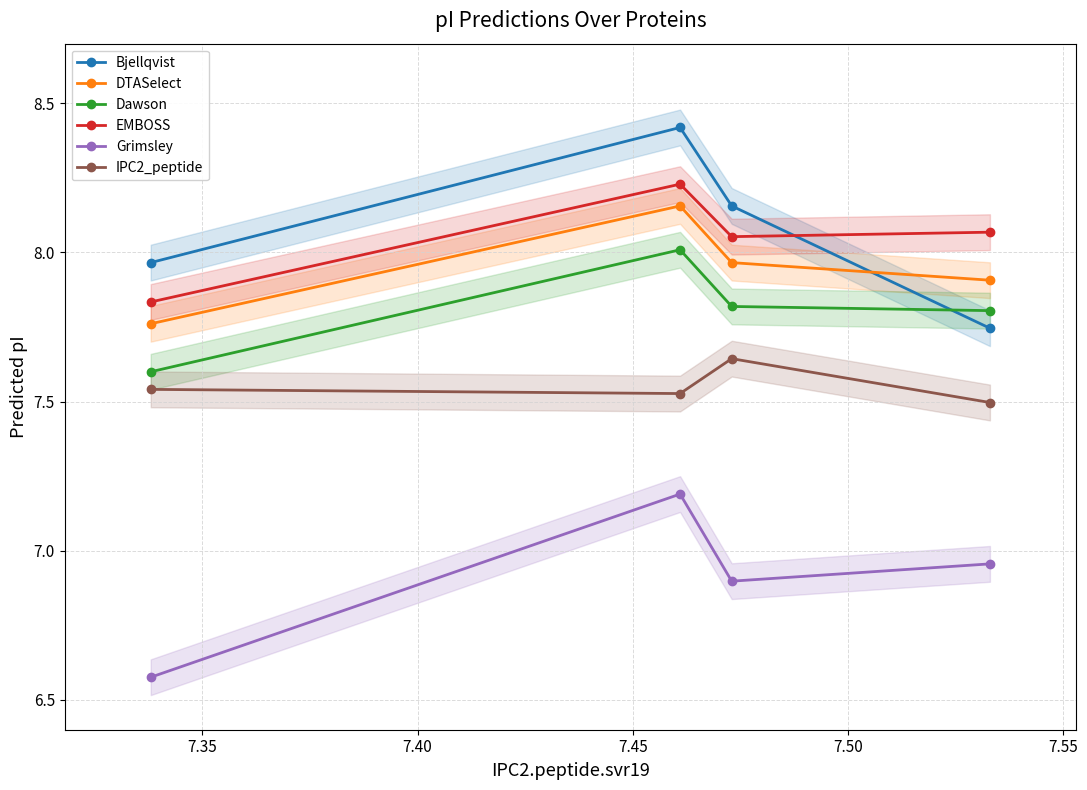

What is the sum of all EMBOSS values?

32.2